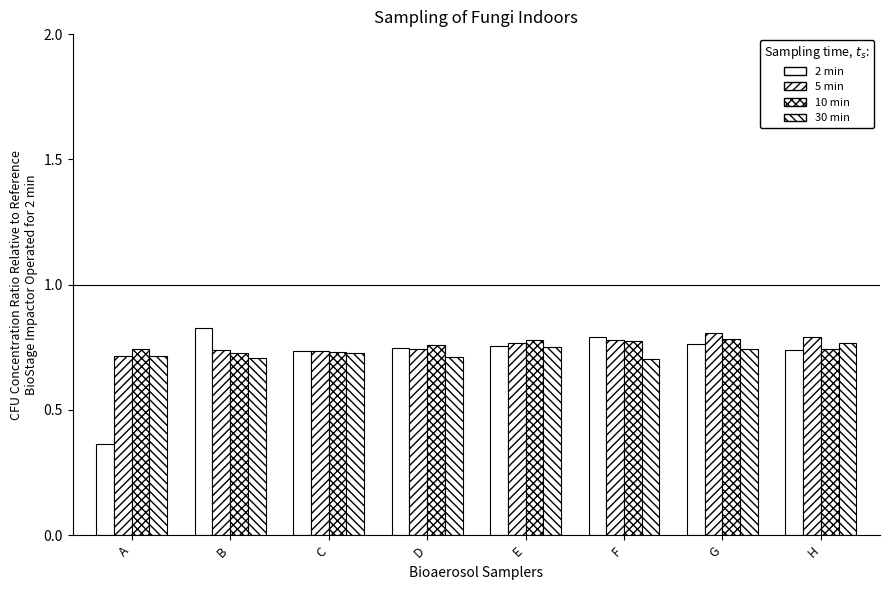

How many groups of bars are there?

8